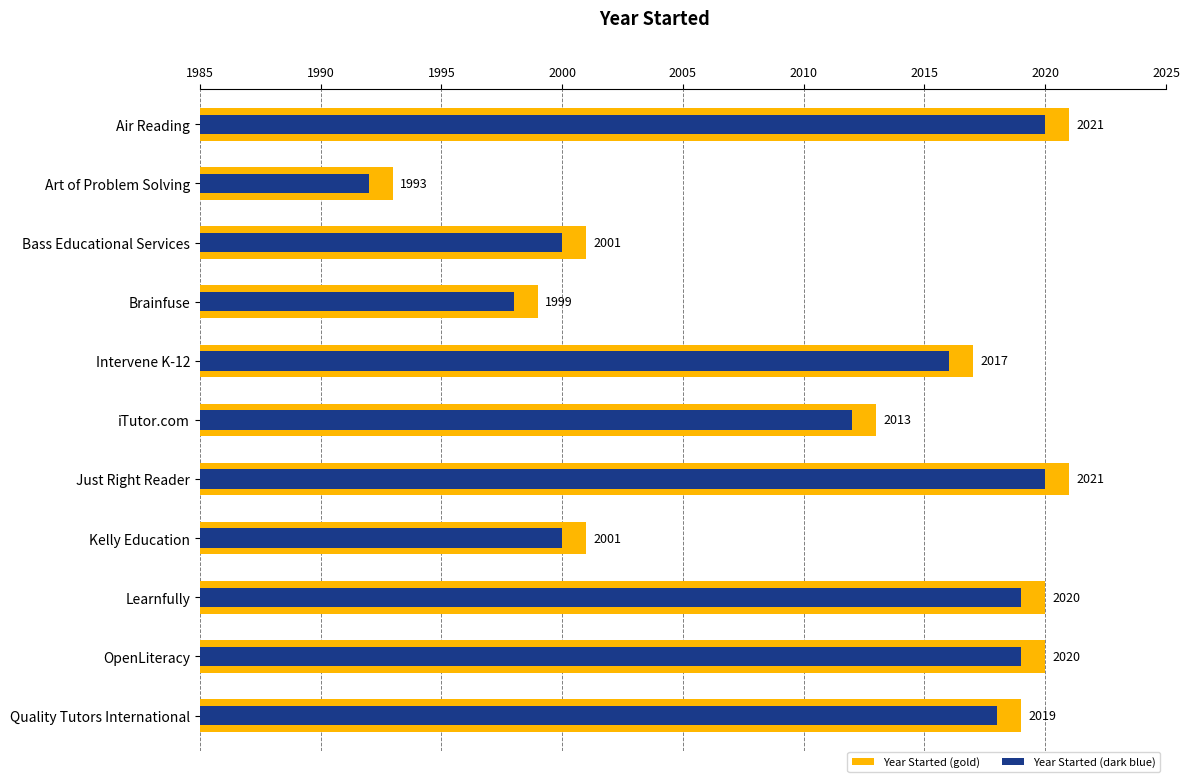

Rank the series by their average value, from highest to lowest.

Year Started, Year Started (inner)